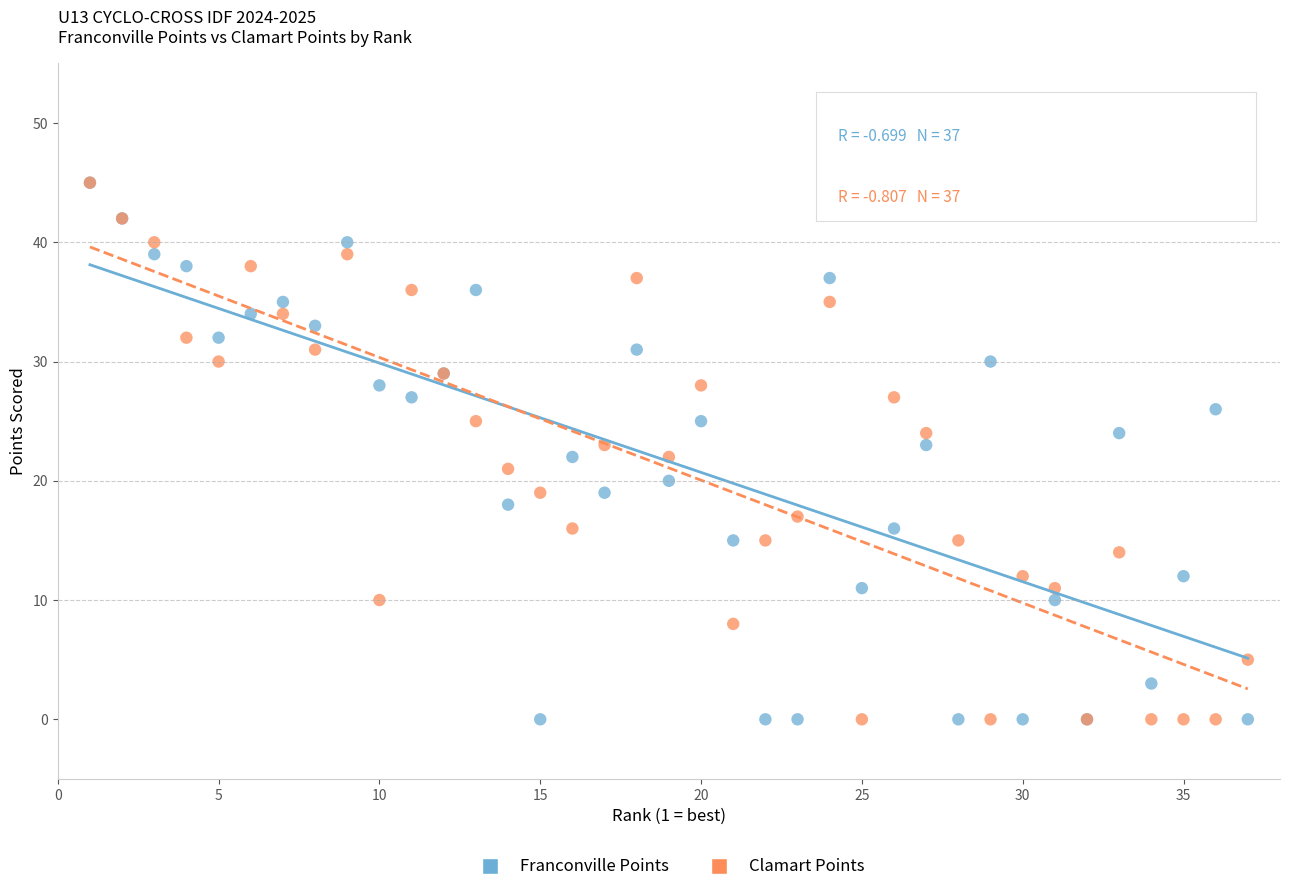

What are all the series names shown in the legend?

Franconville Points, Clamart Points